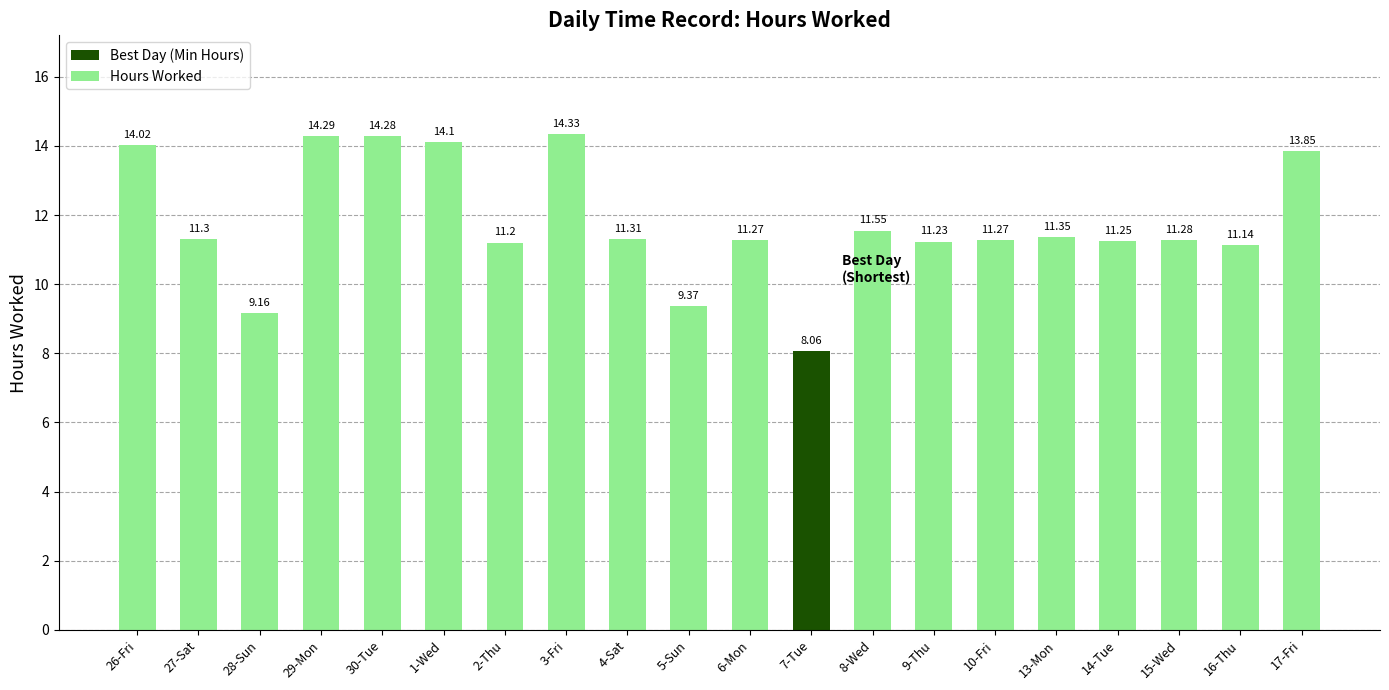

What is the value of the 10th bar from the left?

9.4